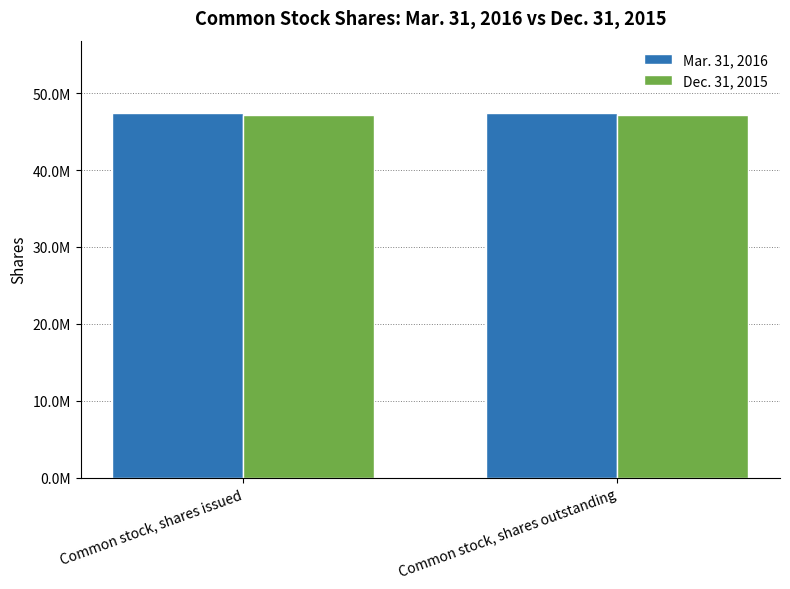

True or false: Dec. 31, 2015 has a value of 47194118 at Common stock, shares outstanding.

True